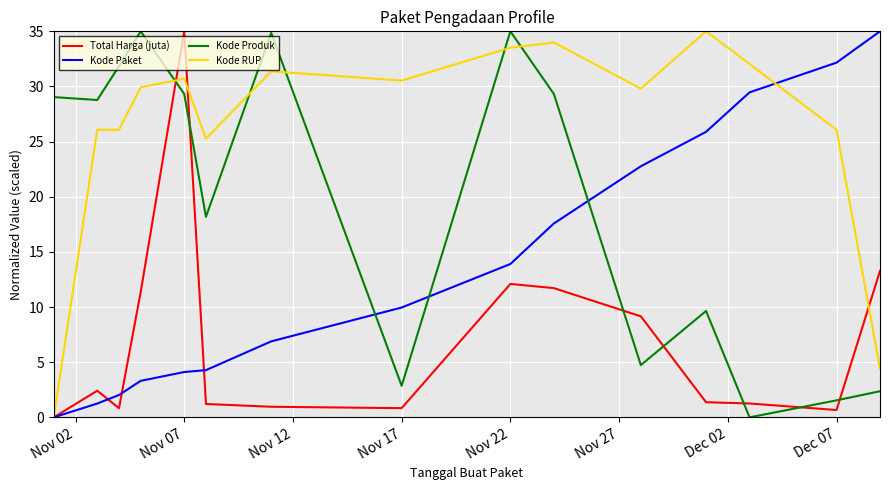

Is this an area chart (filled region under the line)?

No